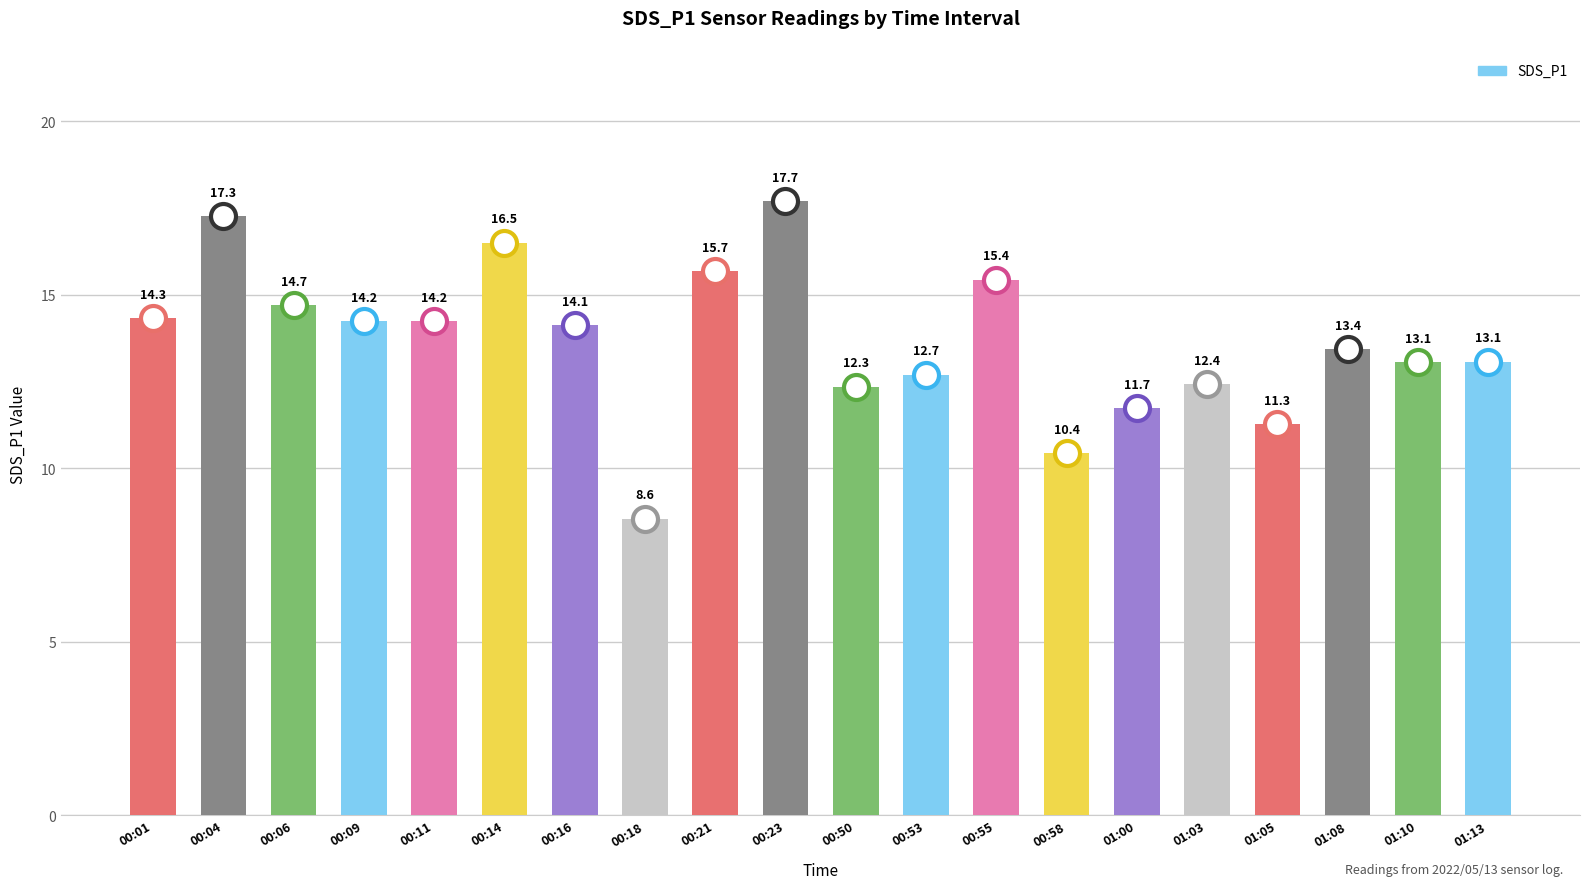

What is the sum of the values at 00:14 and 00:16?

30.6